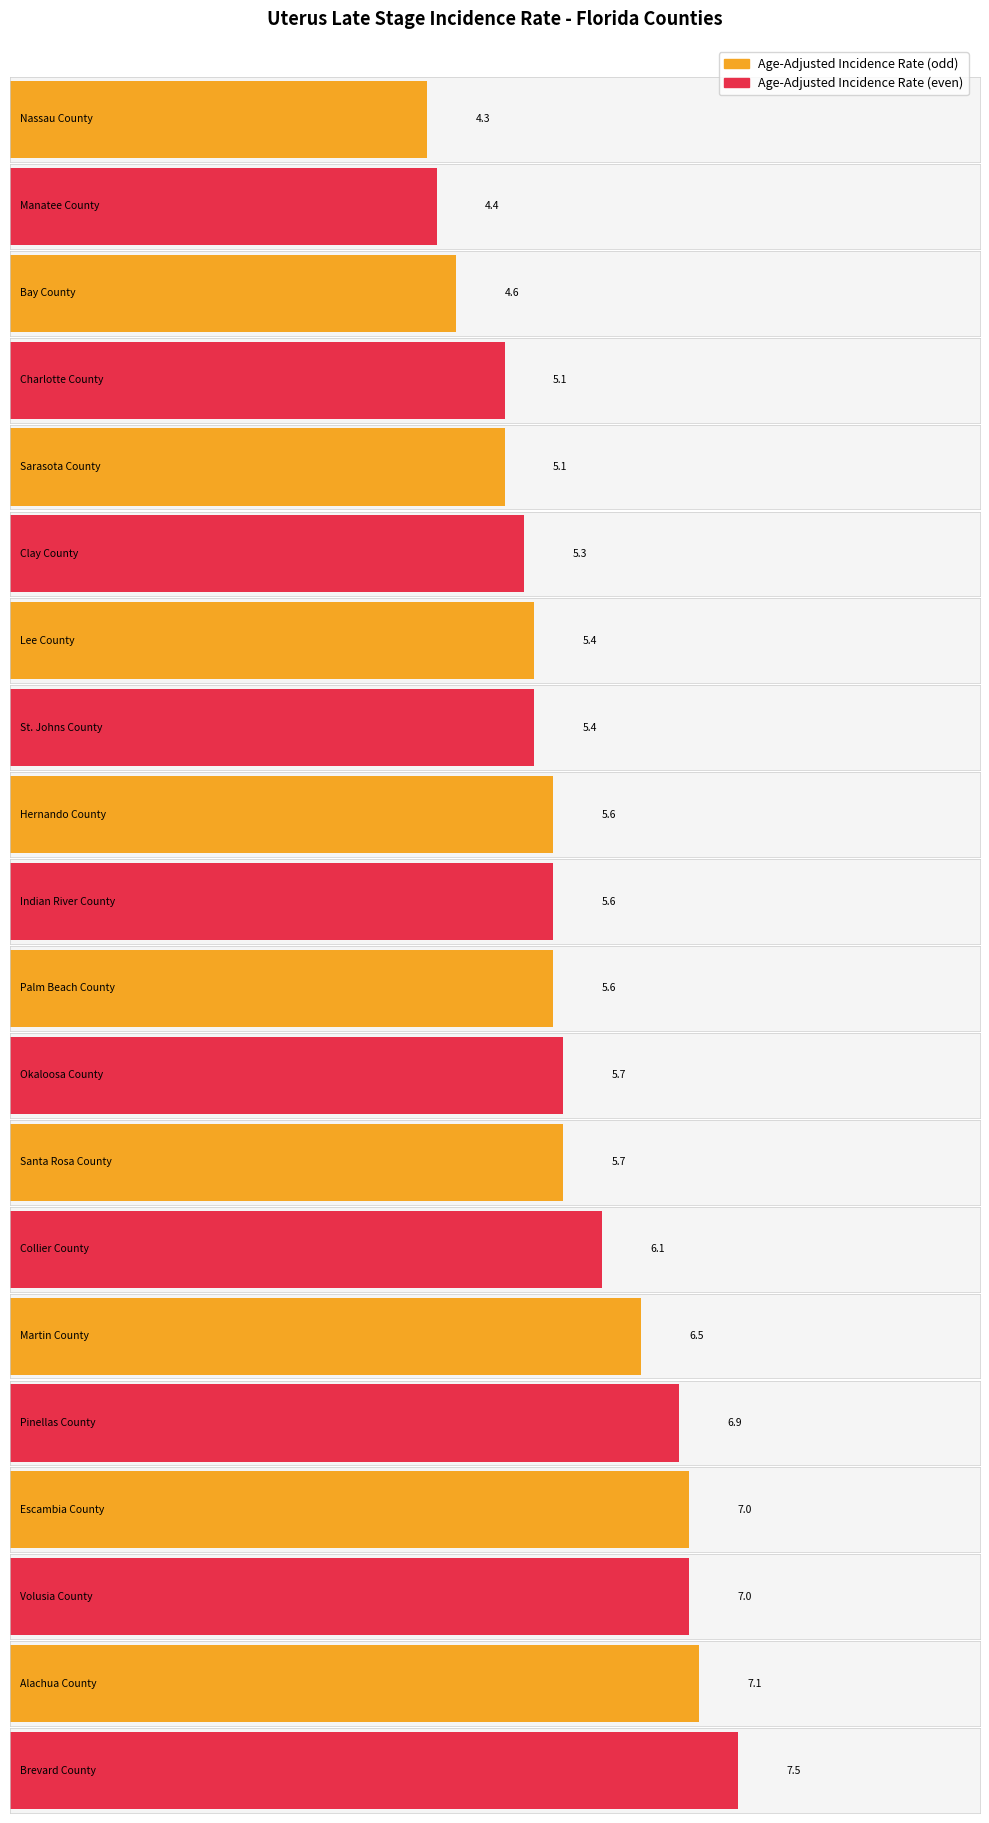

True or false: the data shows 6.1 at Collier County.

True